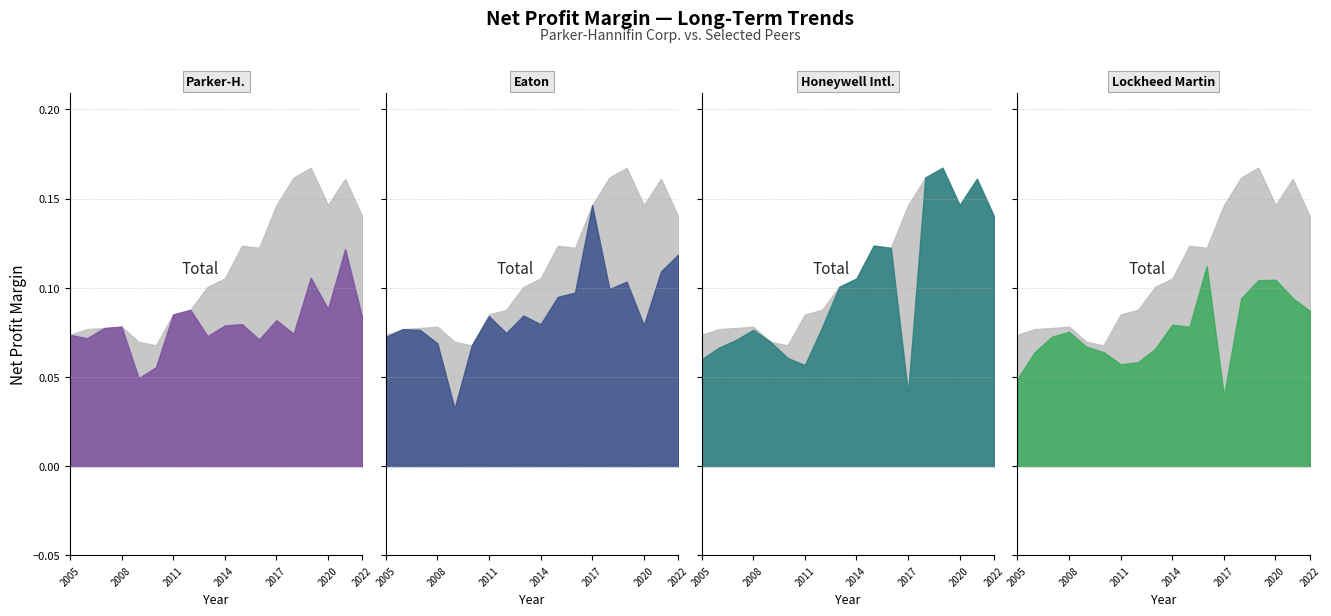

What is the spread (max minus min) of values at 2019?

0.1